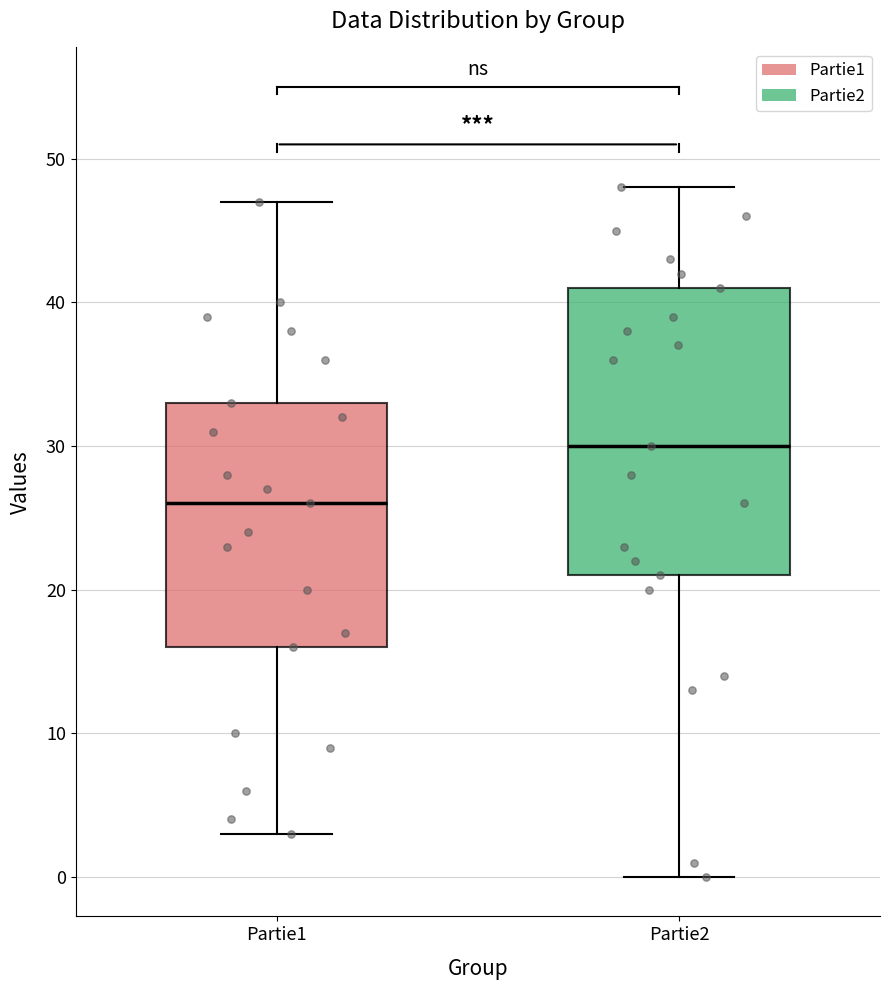

Which box's median line is the lowest?

Partie1